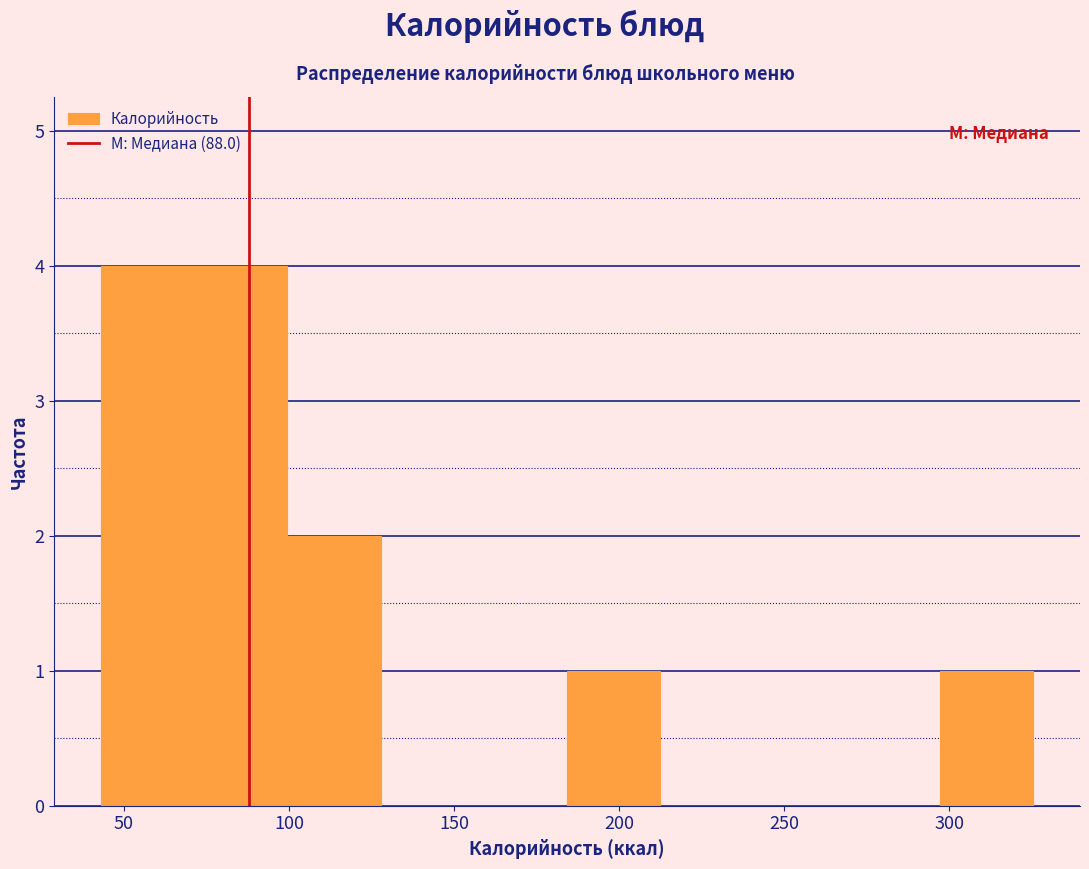

What is the height of the bar covering 45 to 70 on the x-axis? Neither the bar edges nor the heights are printed on the chart, so give them approximately, as read against the axes.

4